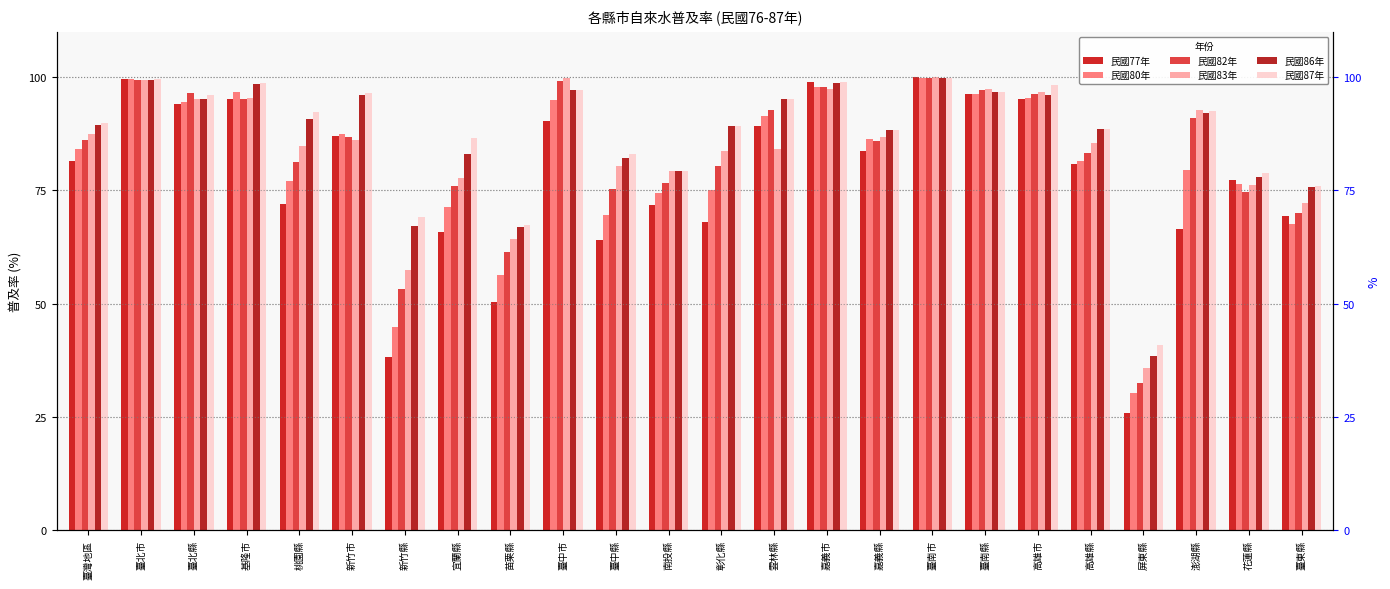

How many data points does each series have?

24